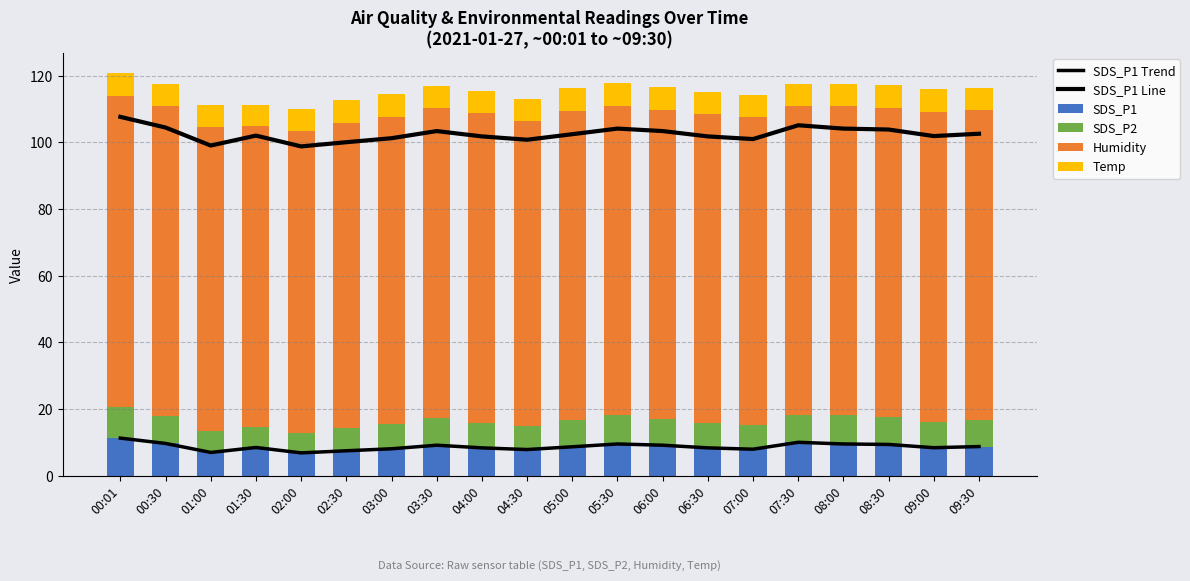

Where is Humidity nearest to the value 91?

01:00